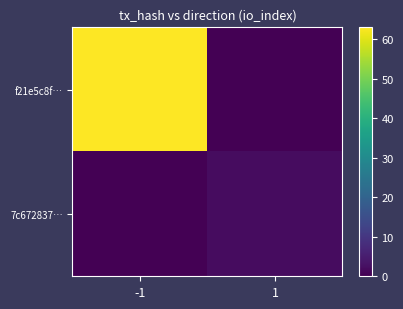

Between -1 and 1, which is larger?

-1